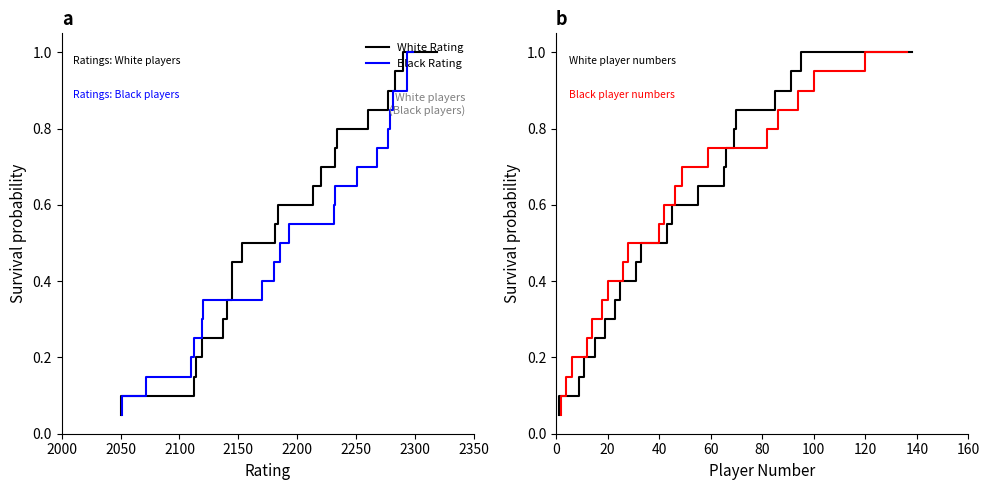

True or false: White Player No. has a value of 0.6 at 12.

False